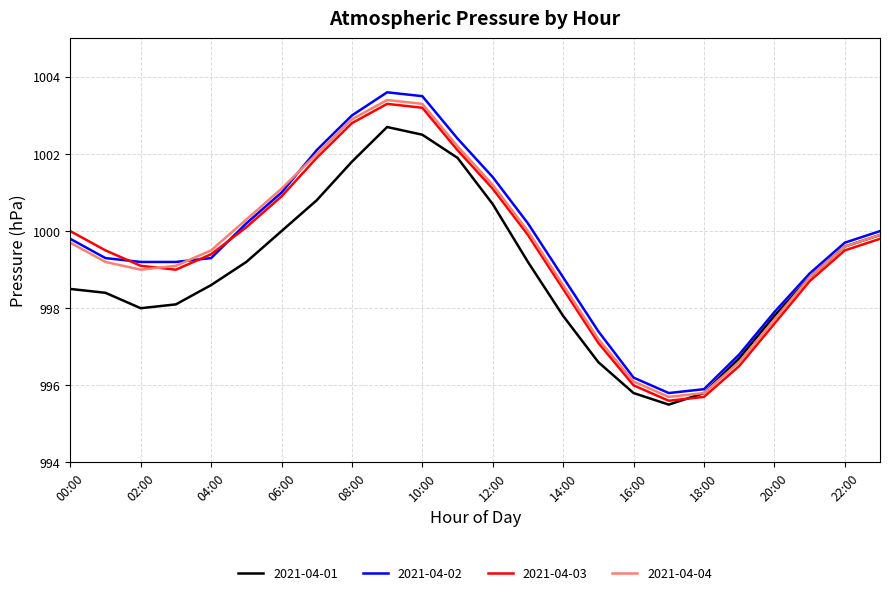

What is the maximum value for 2021-04-03?

1003.3